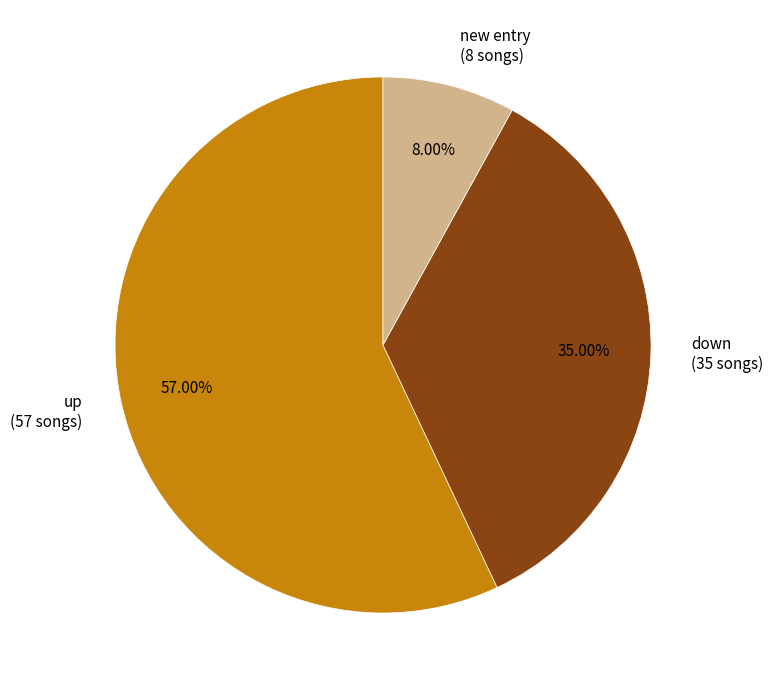

How many segments does this pie chart have?

3